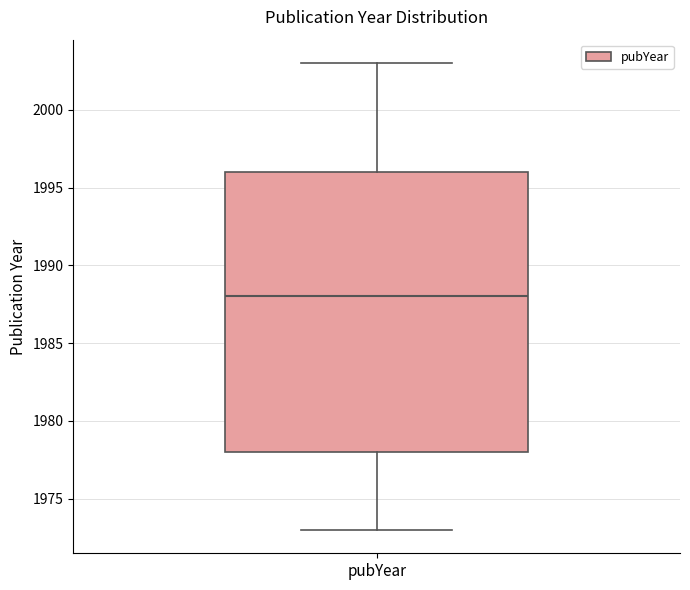

Read this box plot against the y-axis: the position of the median line, the range covered by the box, and the ends of both whiskers. The values are not printed on the chart, so give them approximately, as read against the axis.

median 1988, box 1978 to 1996, whiskers 1973 to 2003